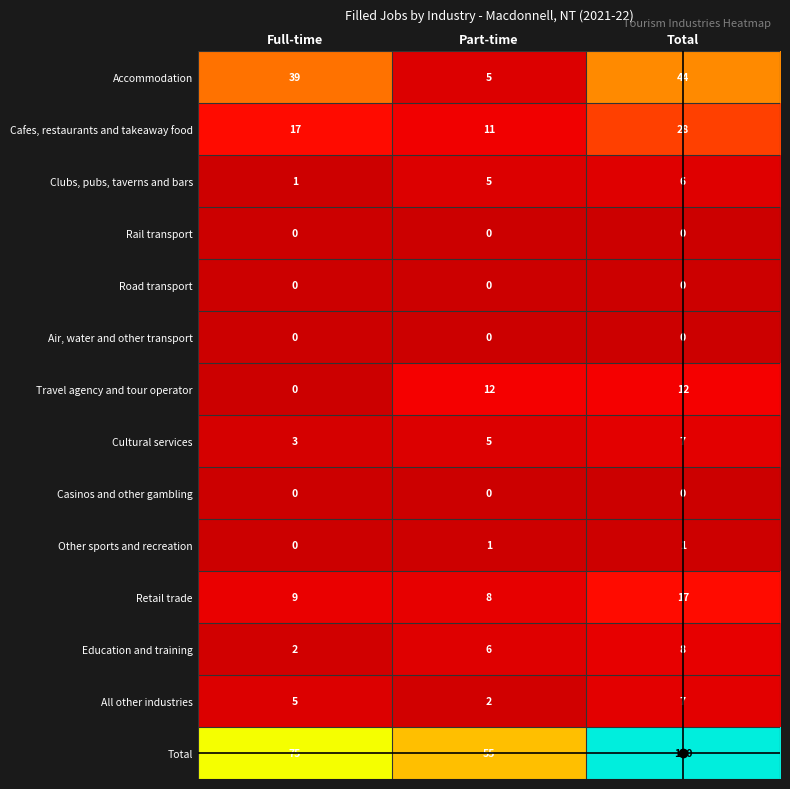

What is the maximum value shown in the chart?

130